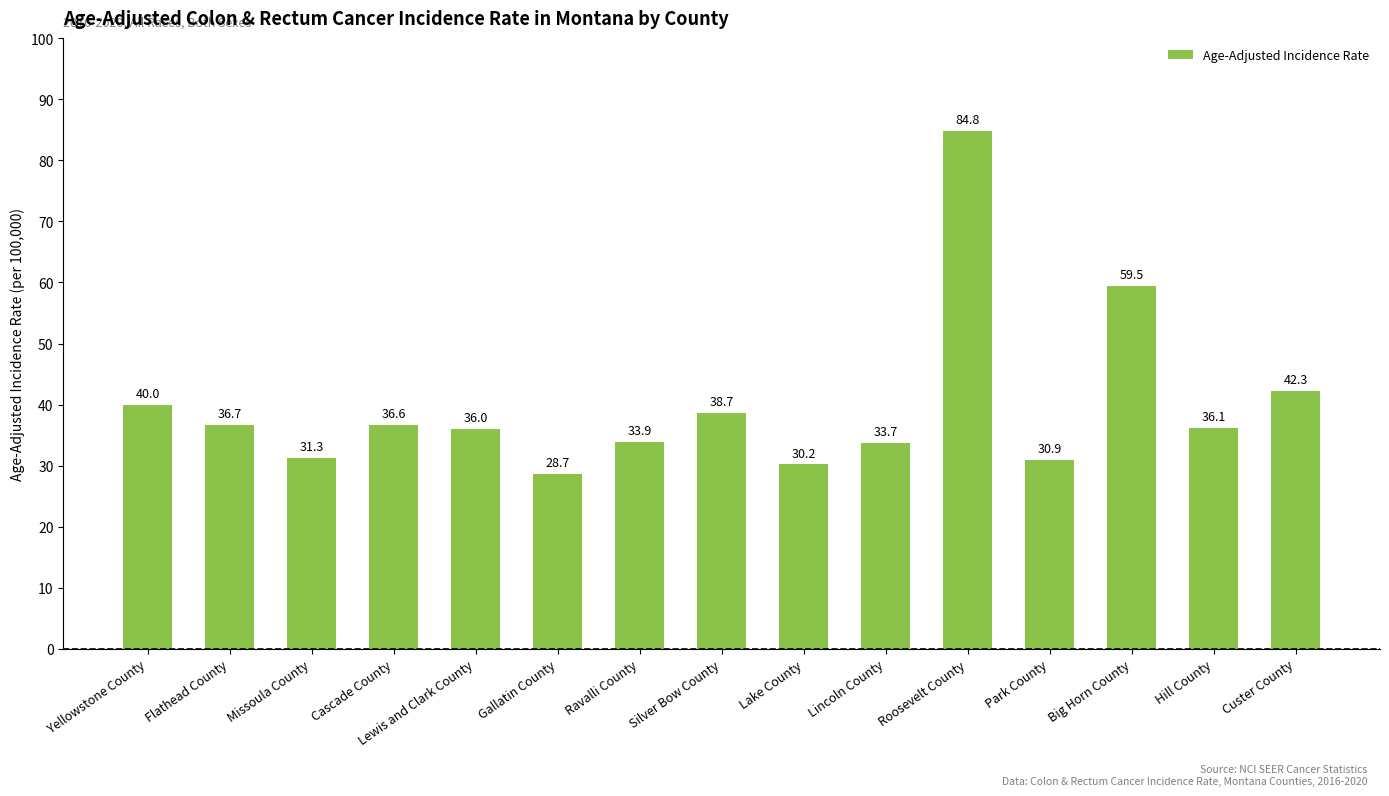

What is the label of the 12th bar from the left?

Park County